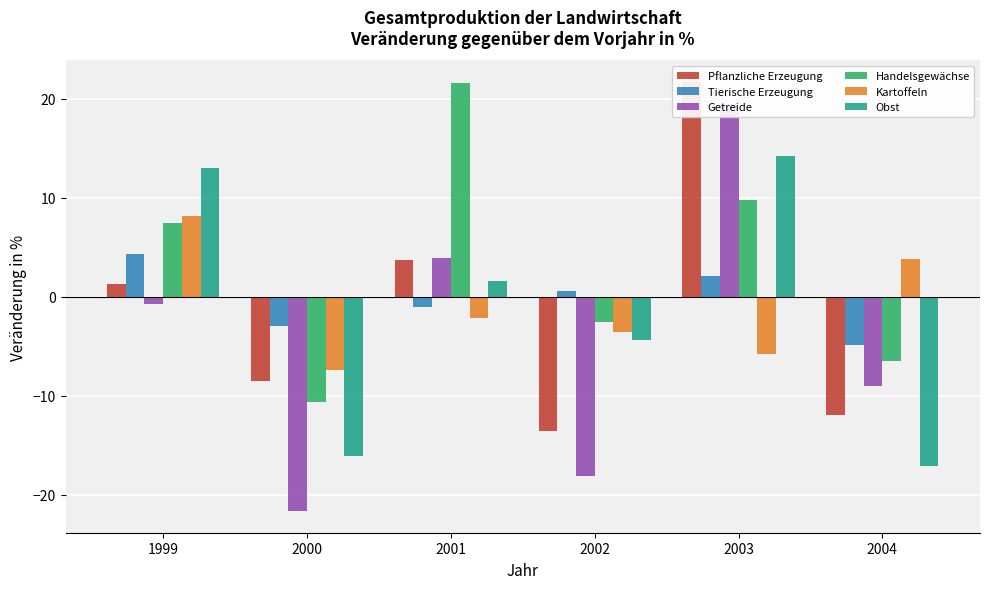

At which label does Obst reach its minimum?

2004